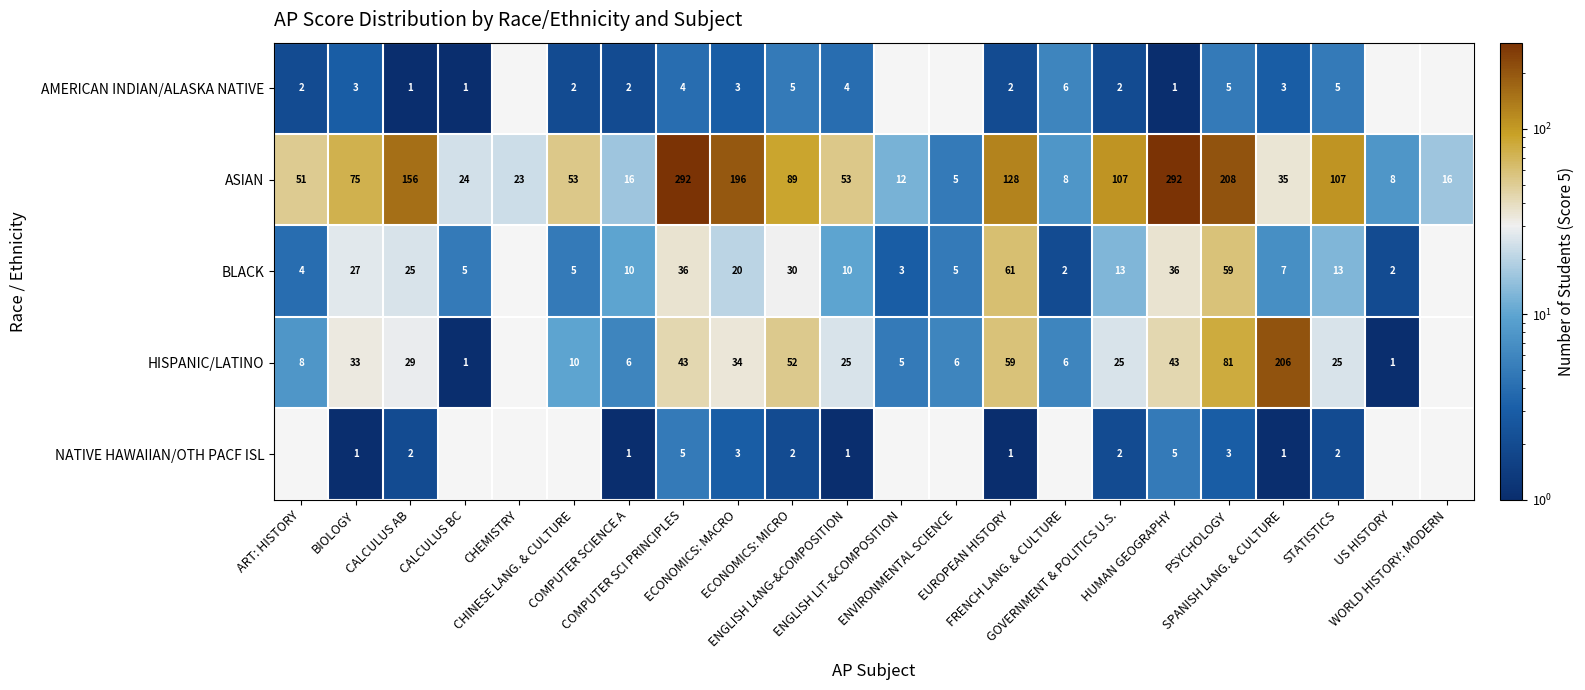

How many values in the ASIAN series are below 53?

10